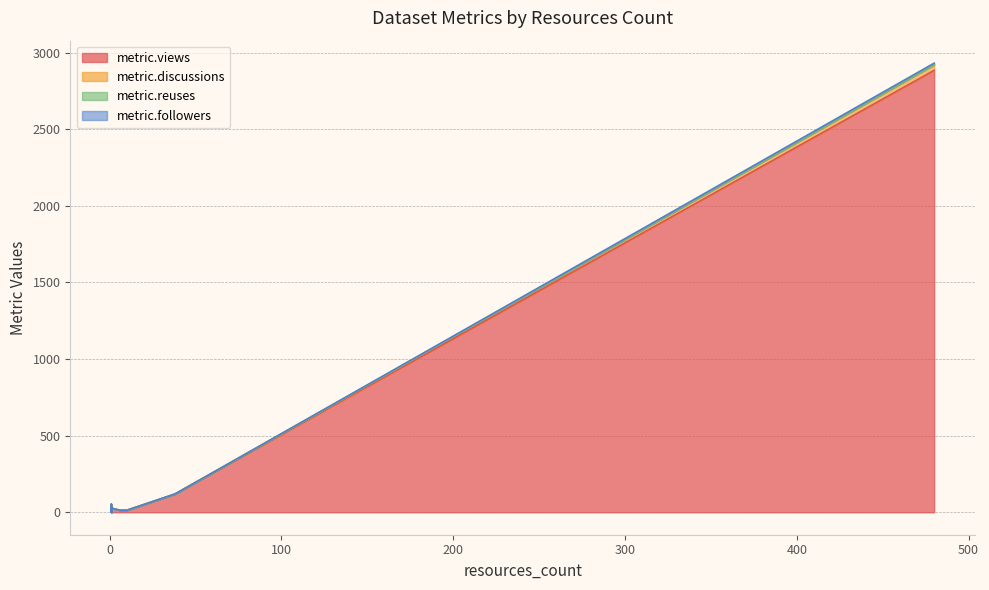

Which series has the largest range (max minus min)?

metric.views